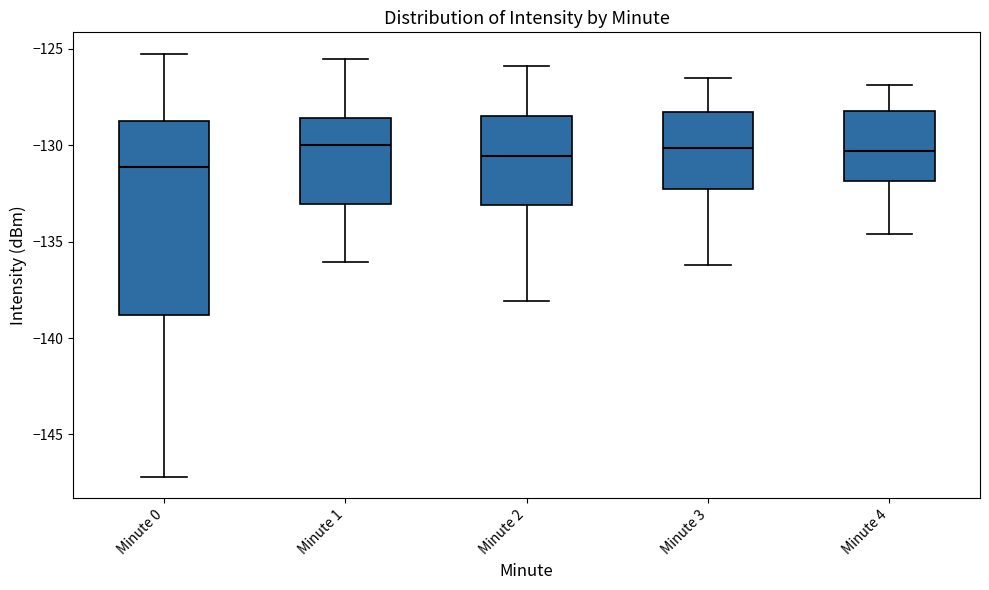

Comparing the boxes themselves (not the whiskers), which one is the tallest?

Minute 0